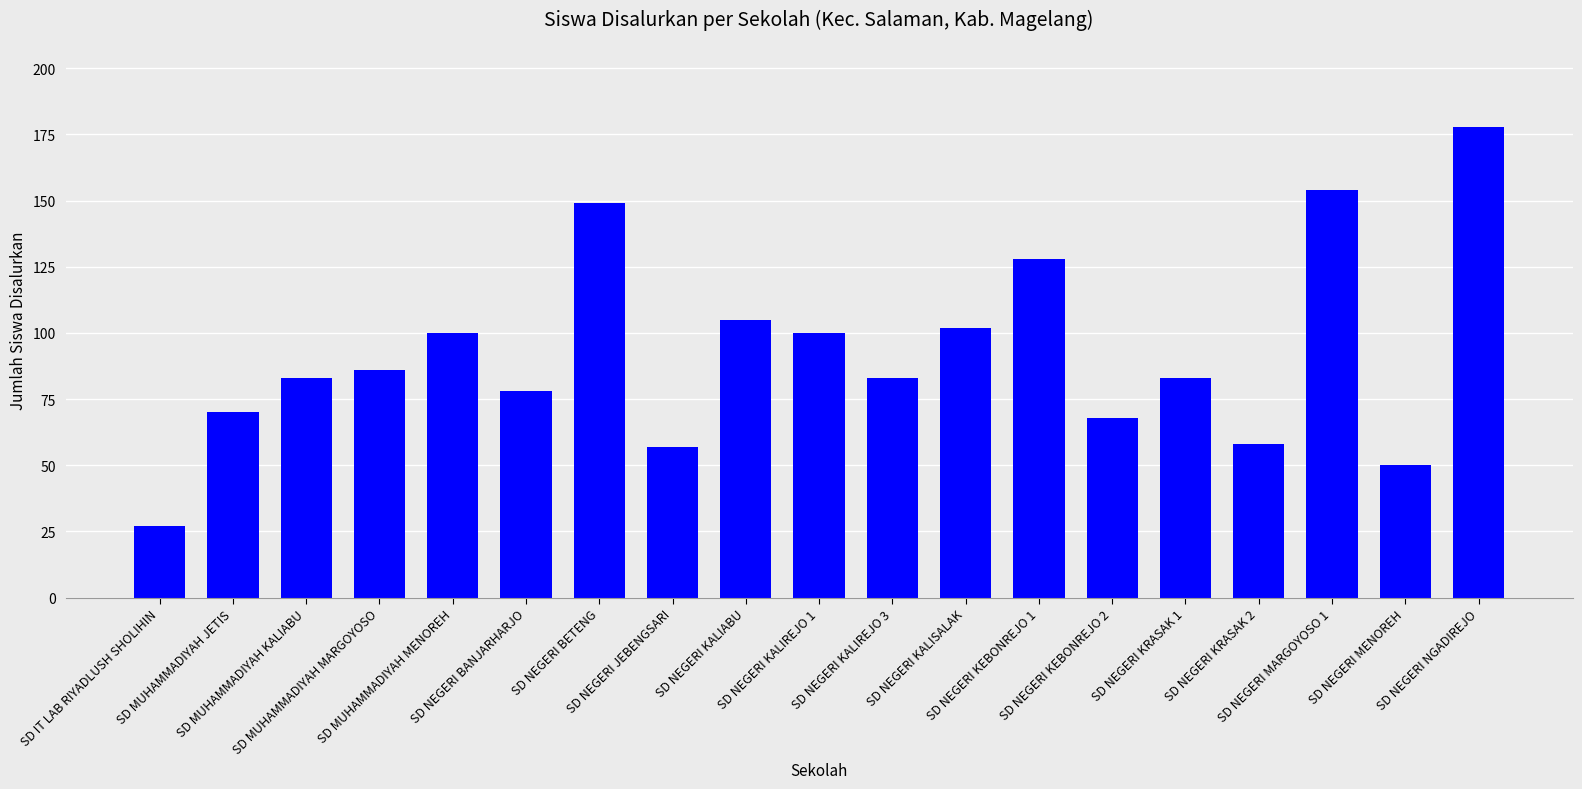

Which category has the lowest value across all series?

SD IT LAB RIYADLUSH SHOLIHIN